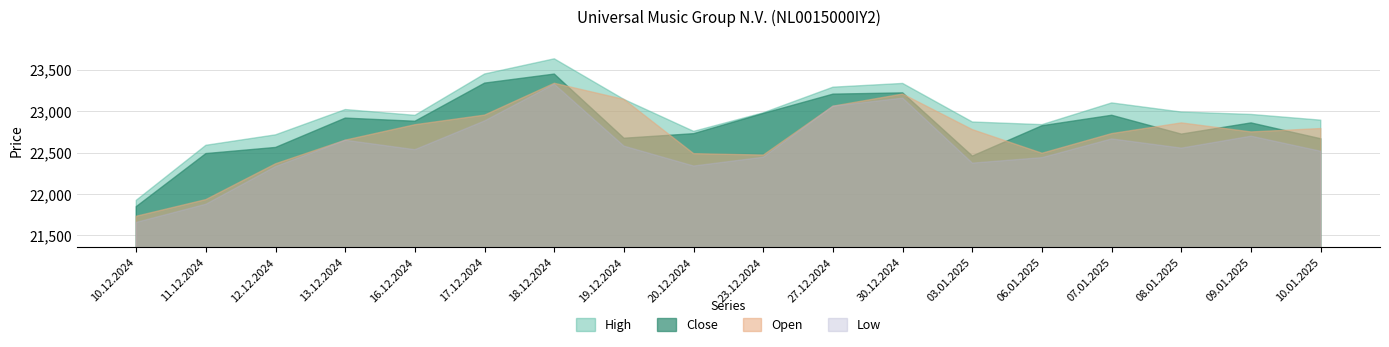

What are all the series names shown in the legend?

High, Close, Open, Low